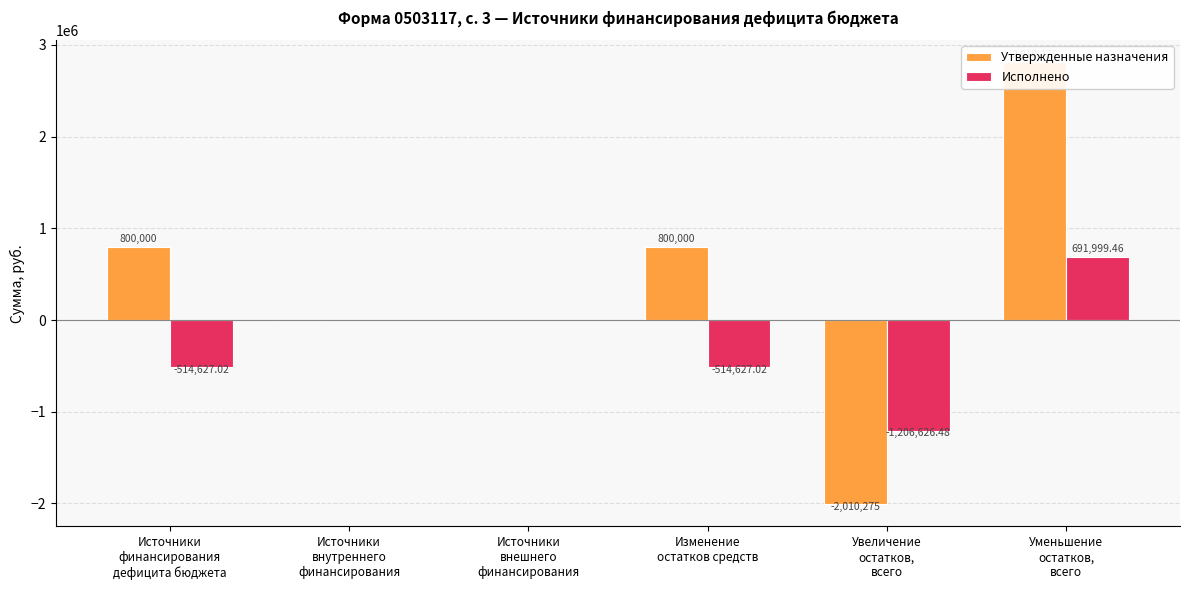

Read the Утвержденные назначения value at Уменьшение
остатков,
всего.

2810275.0